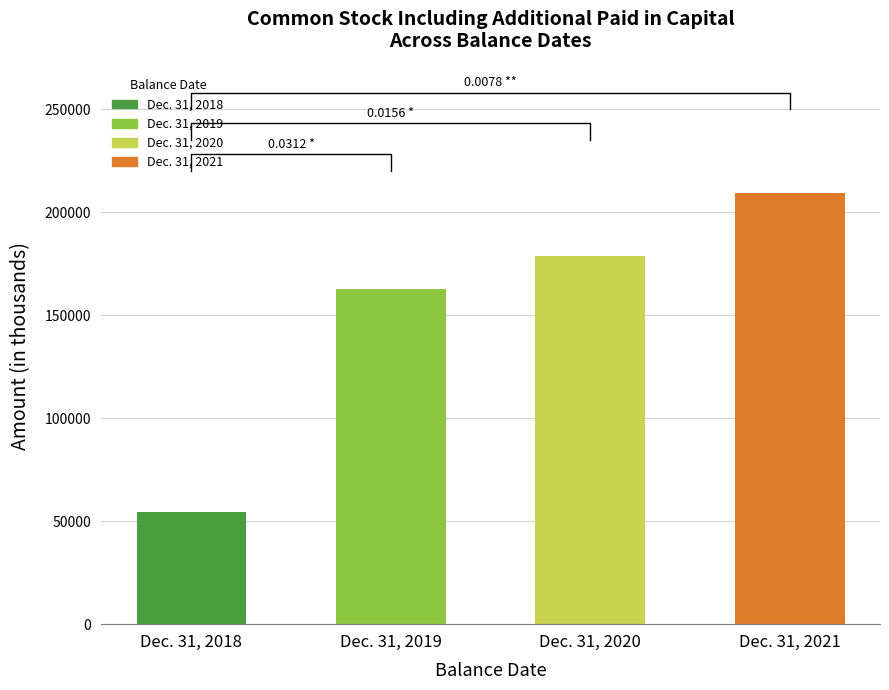

The chart shows a value of 209053 at Dec. 31, 2021. True or false?

True